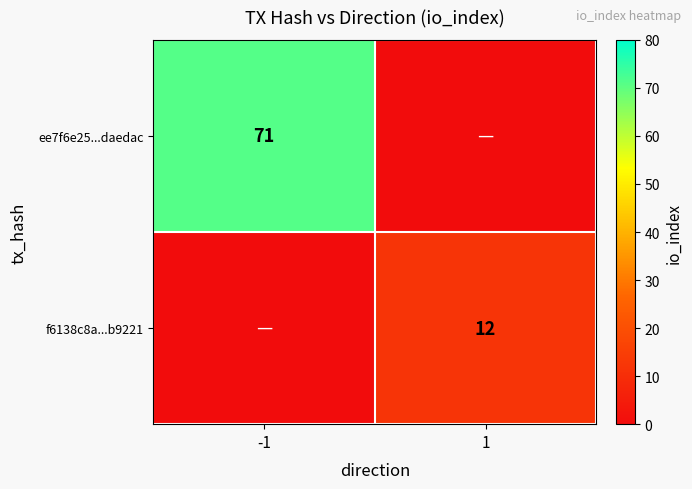

The value of ee7f6e25...daedac at -1 is 123. True or false?

False